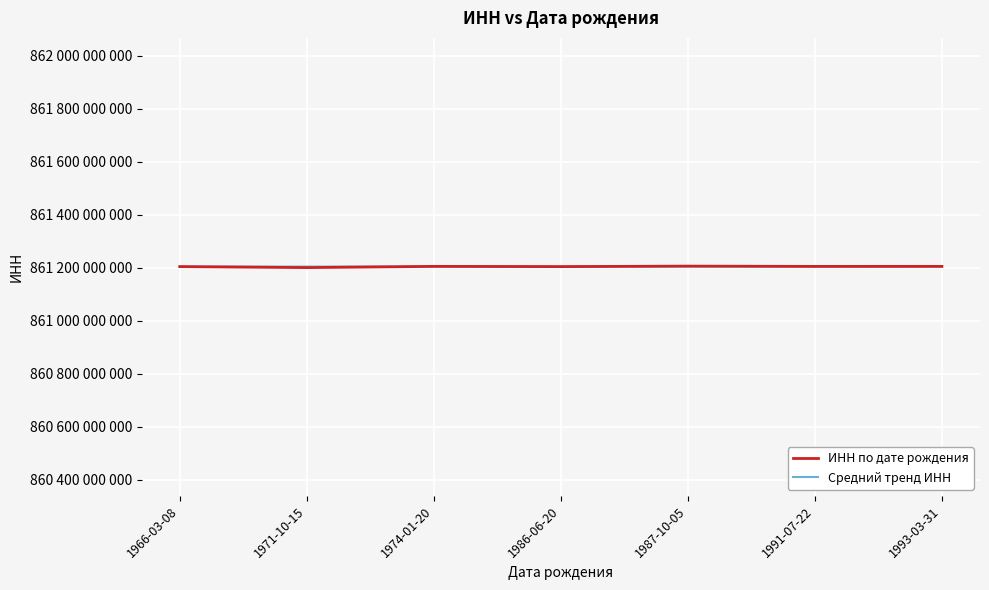

What are all the series names shown in the legend?

ИНН по дате рождения, Средний тренд ИНН